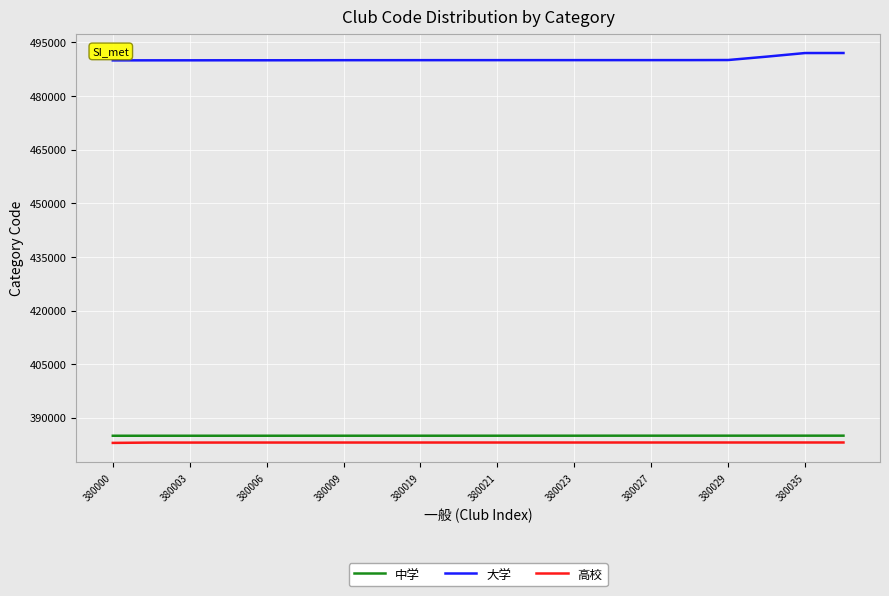

True or false: 高校 and 大学 intersect in this chart.

False